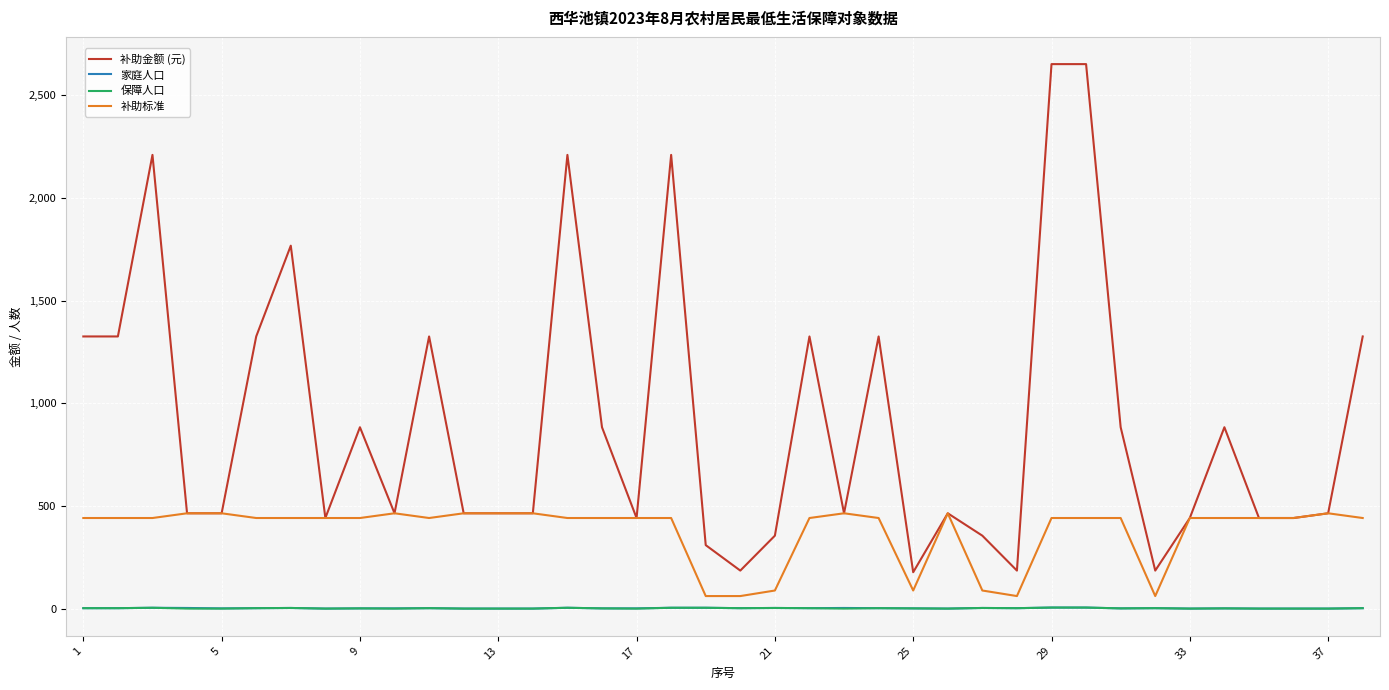

What is the maximum value shown in the chart?

2652